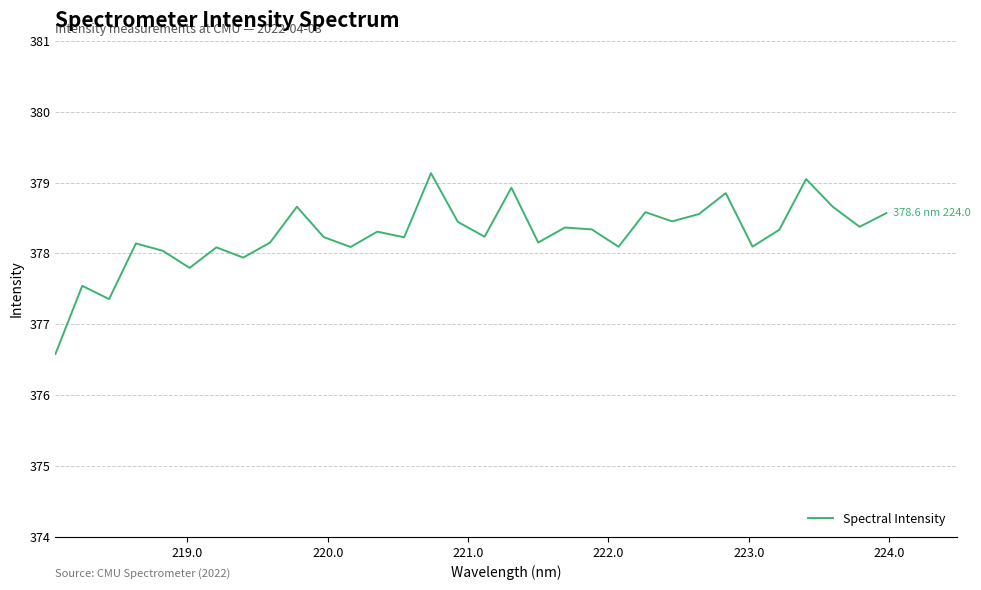

What is the greatest value displayed?

379.1